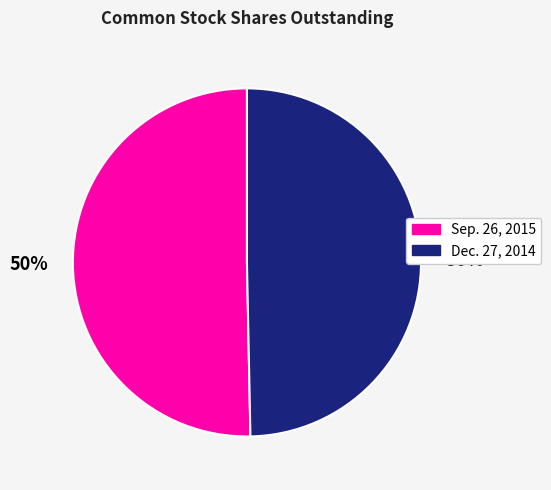

Is the sum of Dec. 27, 2014 and Sep. 26, 2015 greater than half?

Yes